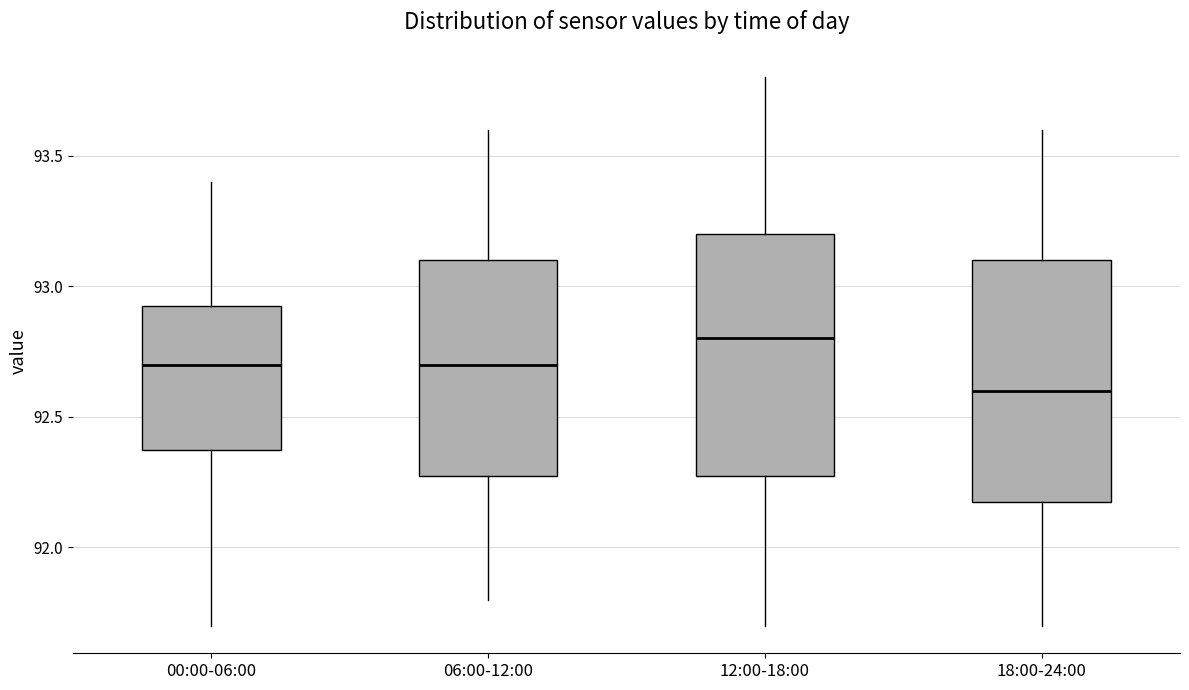

Which box has the lowest median line?

18:00-24:00